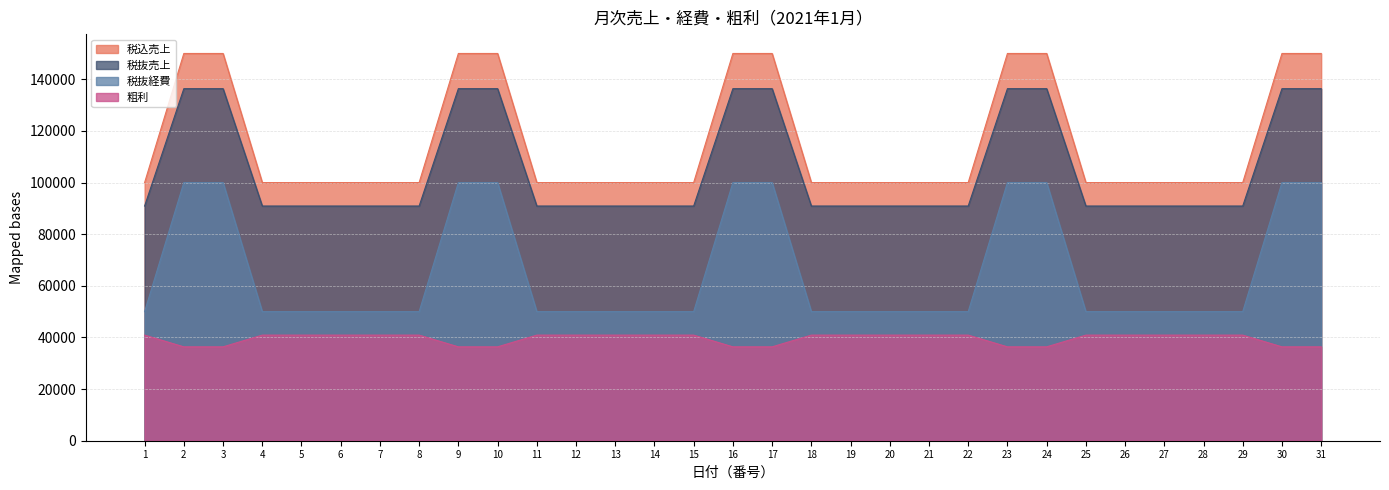

What is the average value of the 税込売上 series?

116129.0